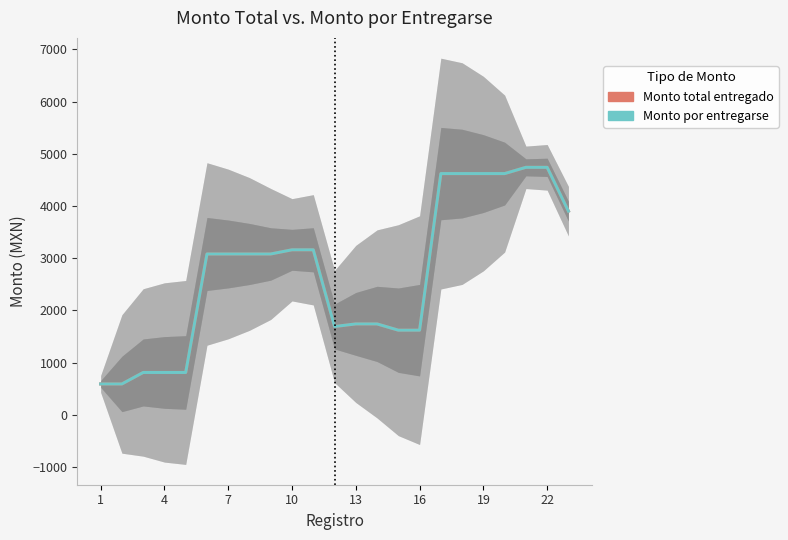

At which category is the sum across all series the highest?

20